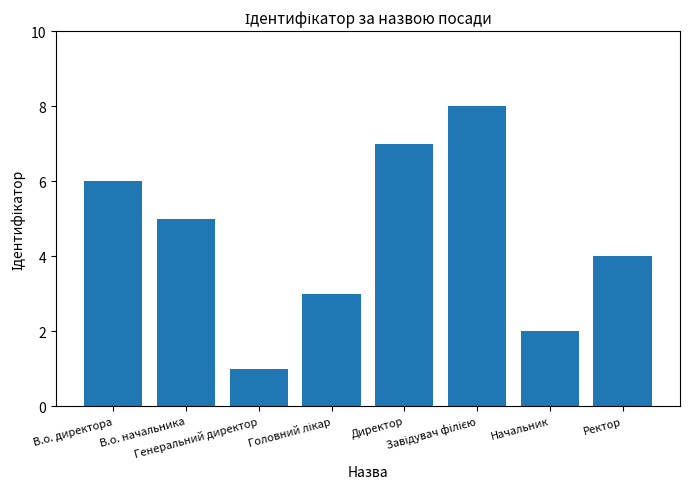

Does the chart contain stacked bars?

No